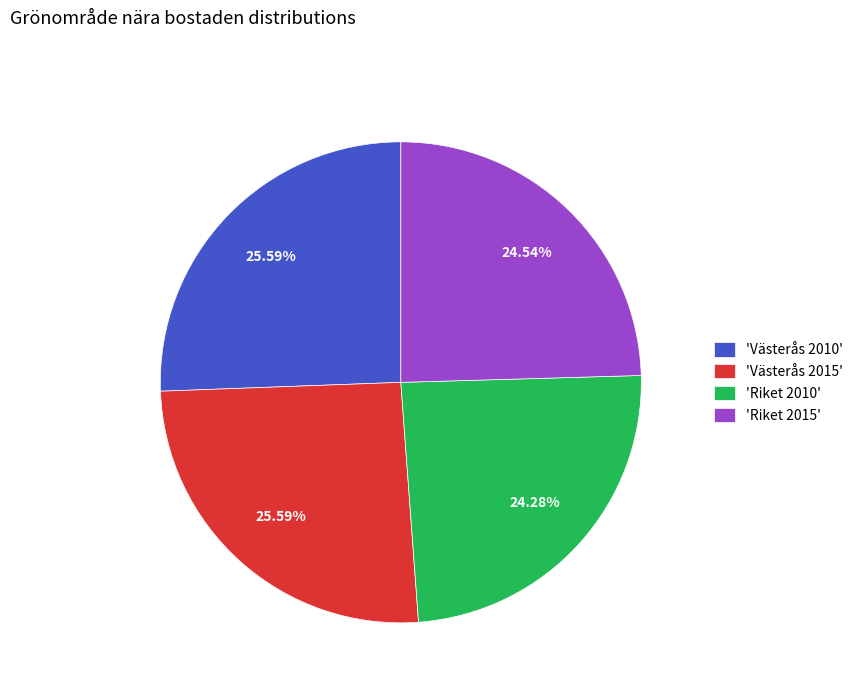

Approximately how many times larger is the value at 'Riket 2015' compared to 'Västerås 2015'?

1.0